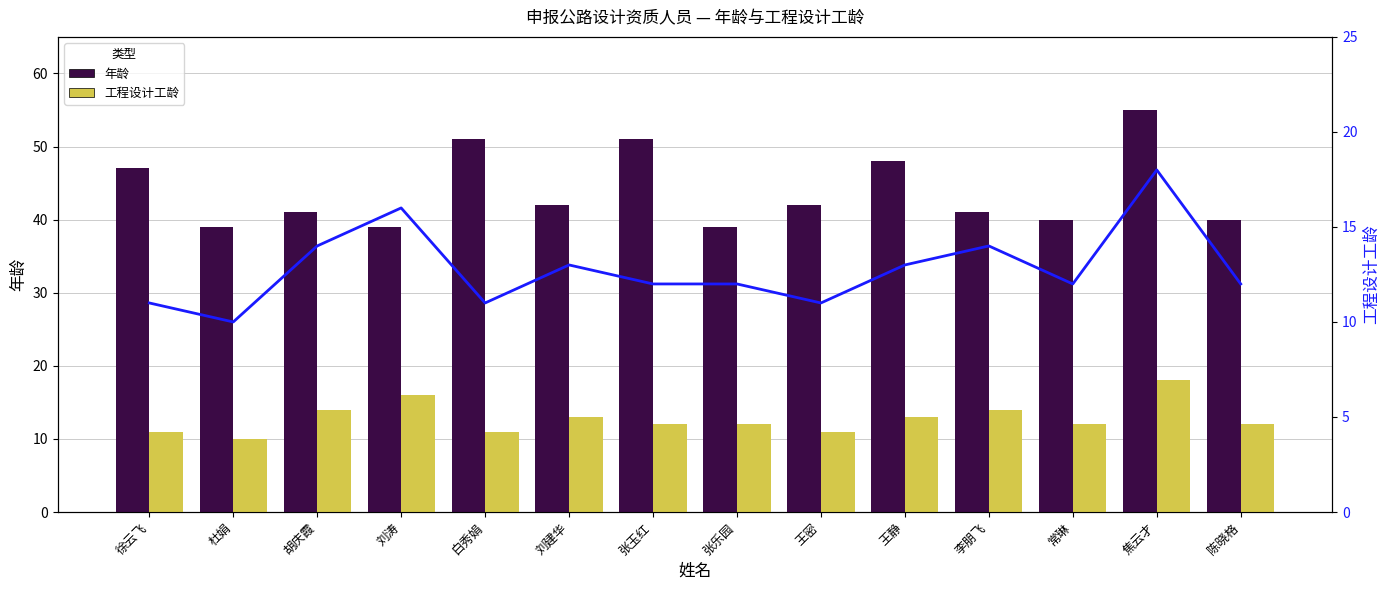

The 工程设计工龄 series shows 7 at 陈晓格. True or false?

False